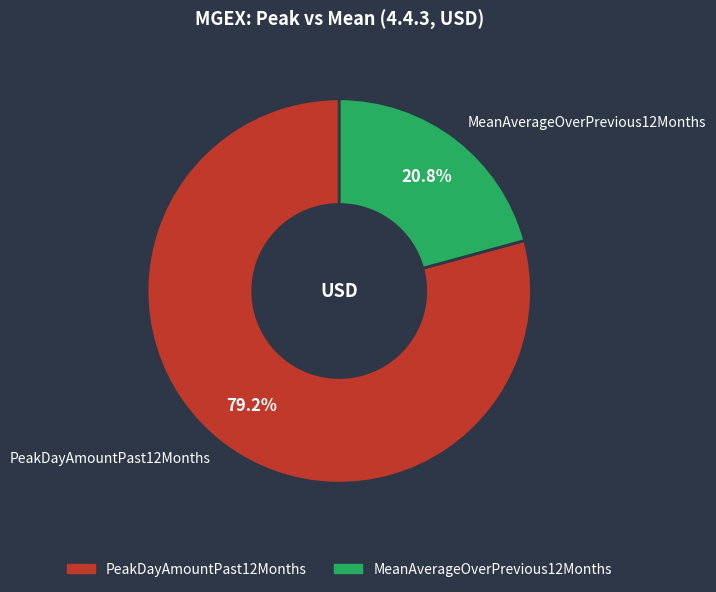

The PeakDayAmountPast12Months slice represents 87% of the pie. True or false?

False